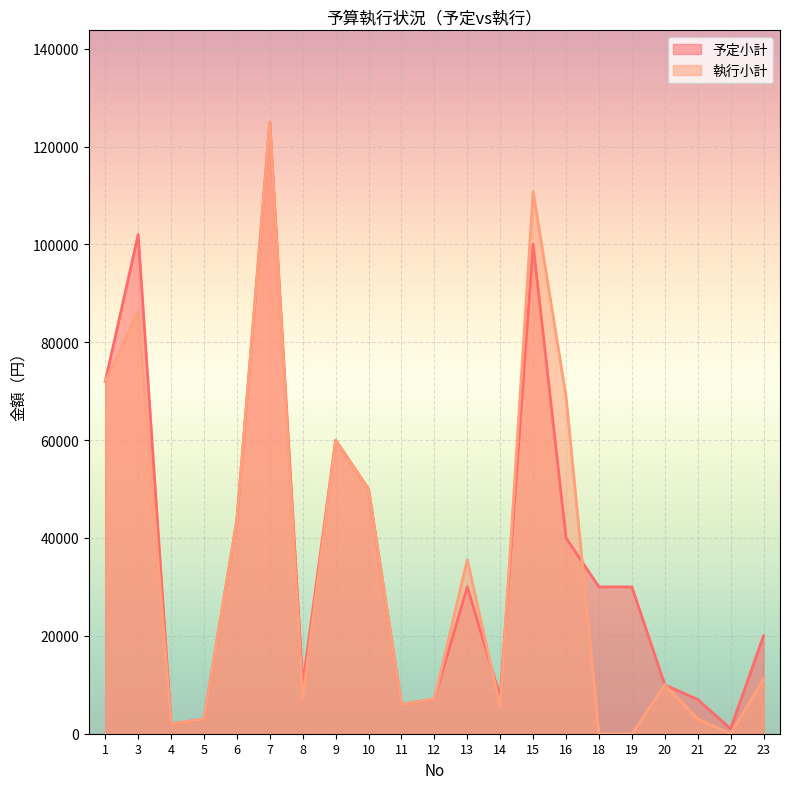

How many distinct data groups are displayed?

2